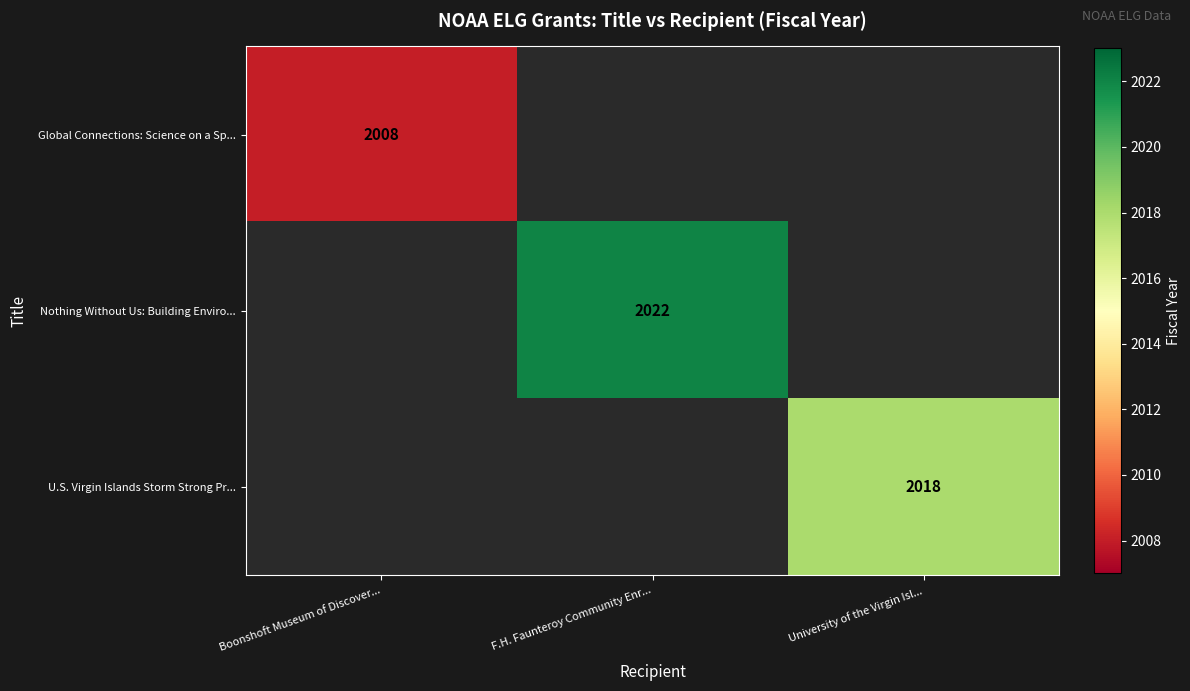

True or false: Global Connections: Science on a Sp... has a value of 2008 at Boonshoft Museum of Discover....

True